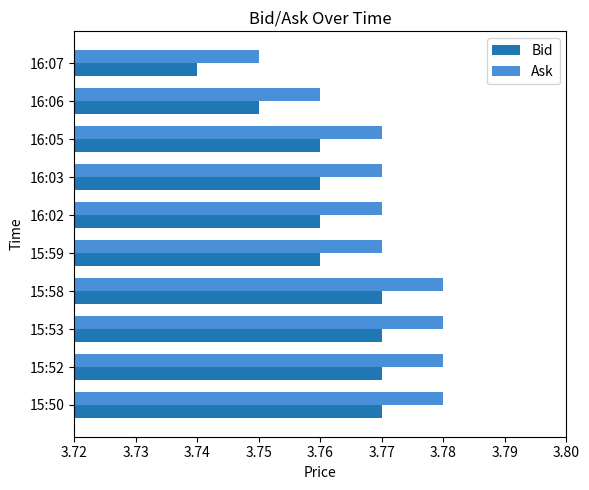

Which category has the lowest value across all series?

16:07